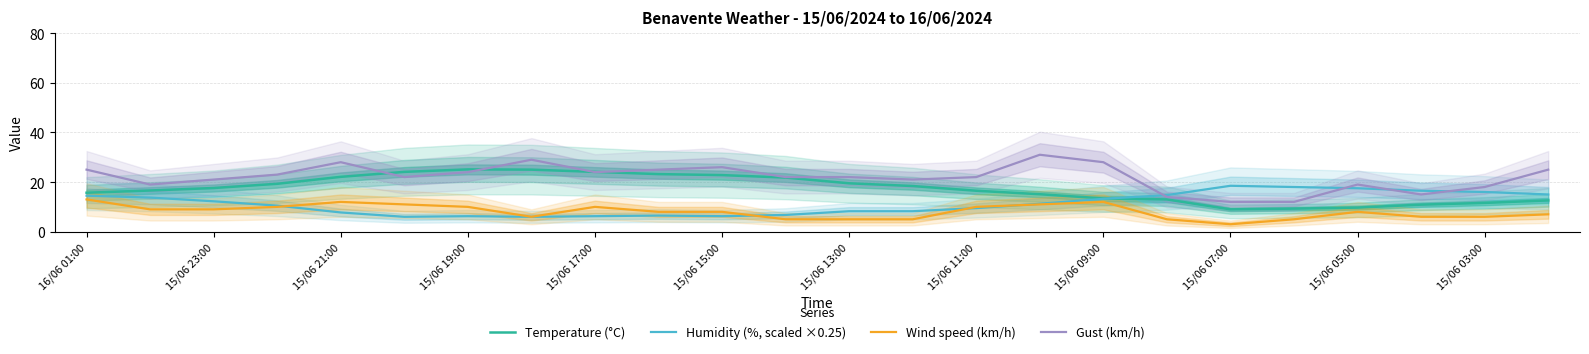

True or false: Humidity (%, scaled ×0.25) and Gust (km/h) intersect in this chart.

True